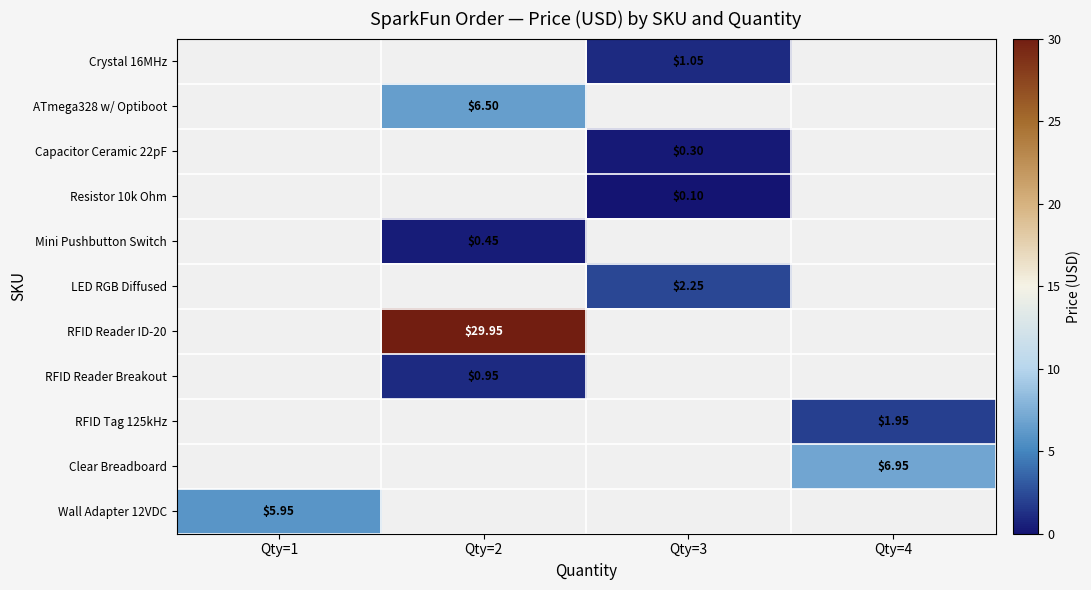

What is the smallest value displayed?

0.1